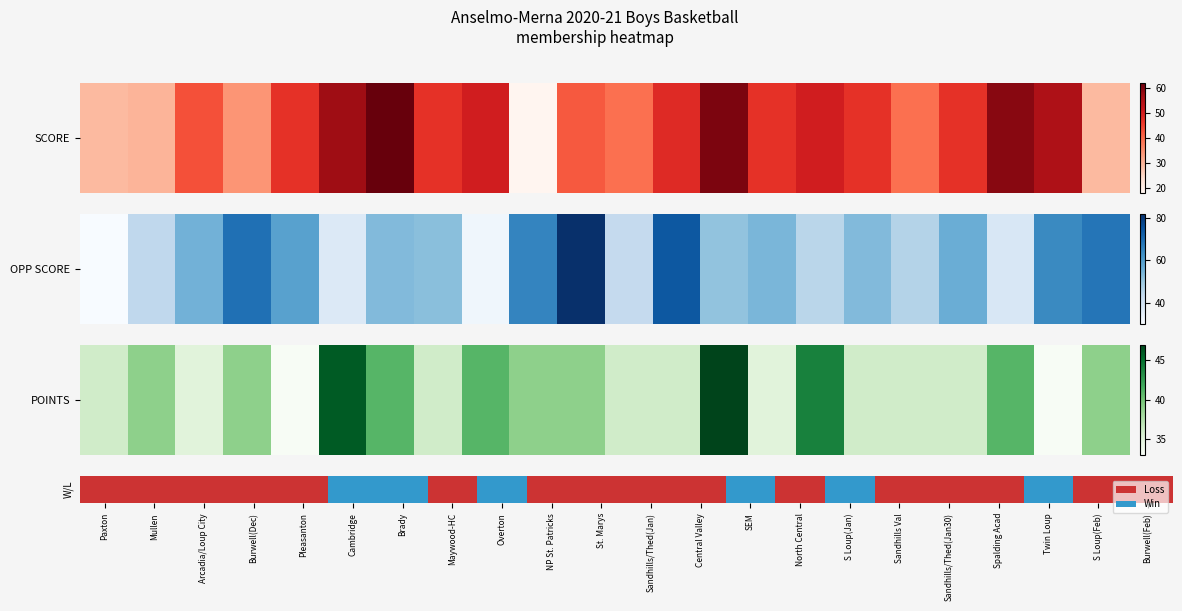

Where is the data nearest to the value 40?

Mullen